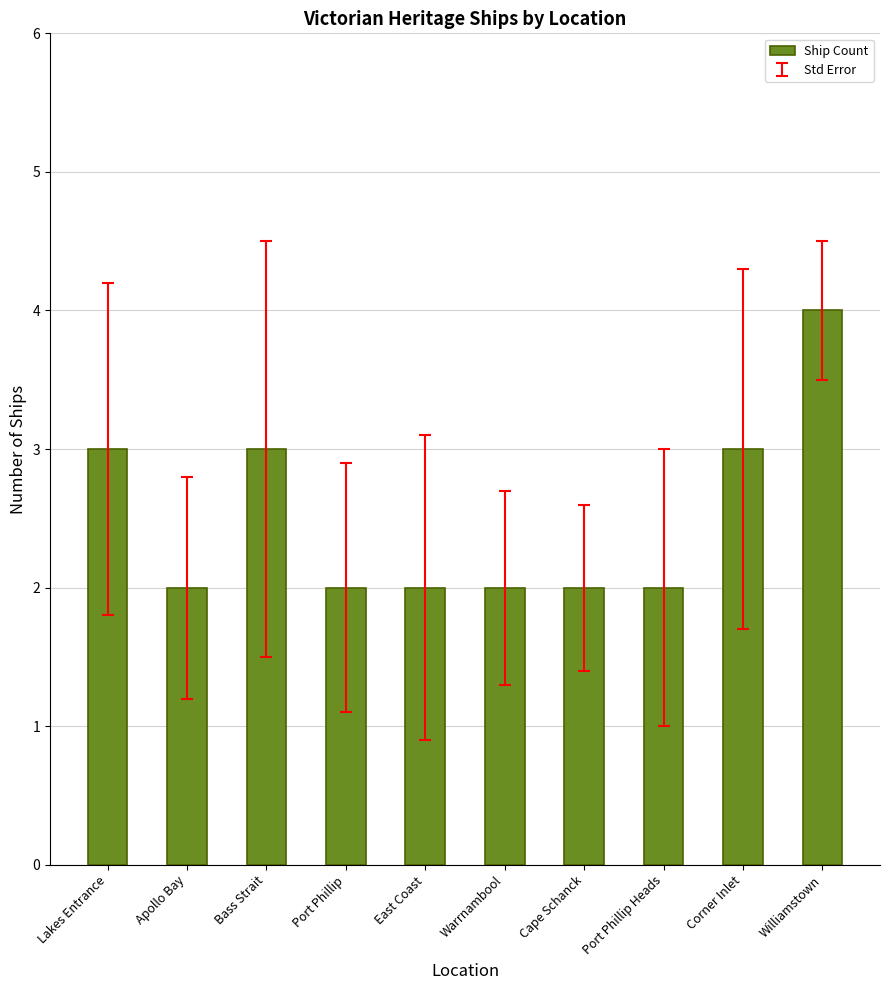

What is the difference between the maximum and minimum values?

2